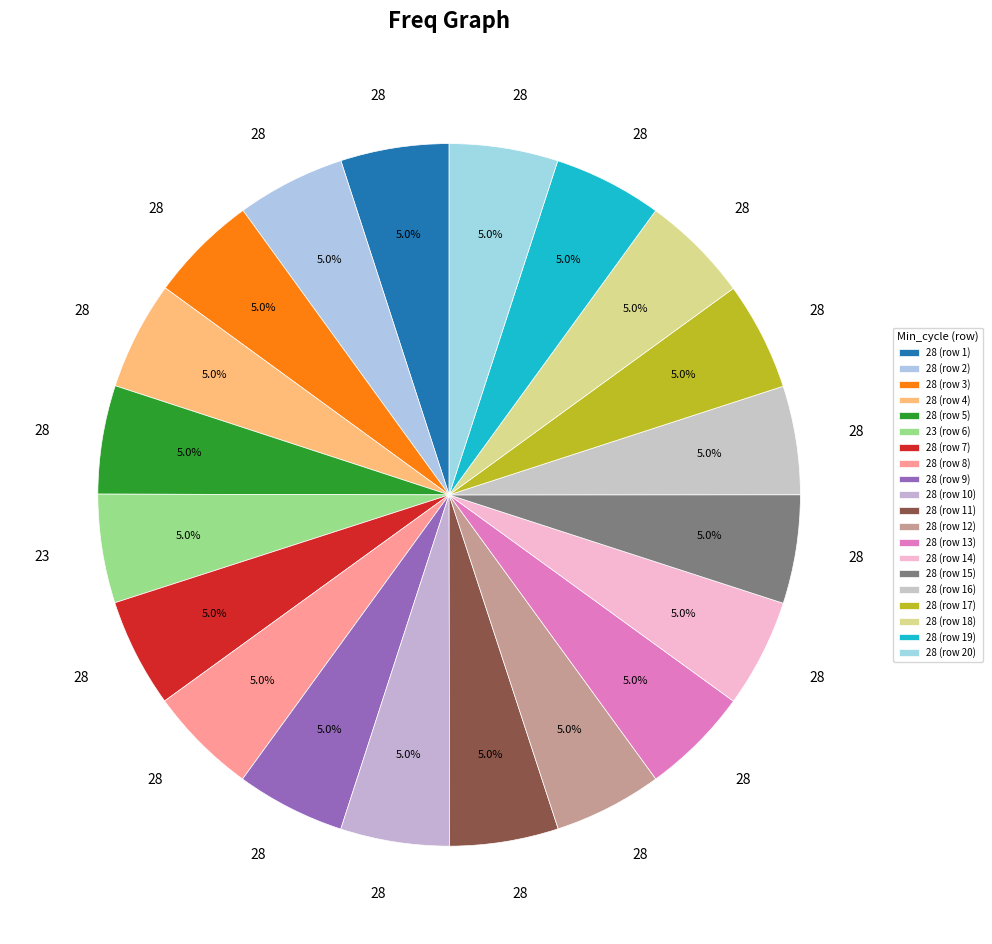

Is there a majority slice in this chart?

No